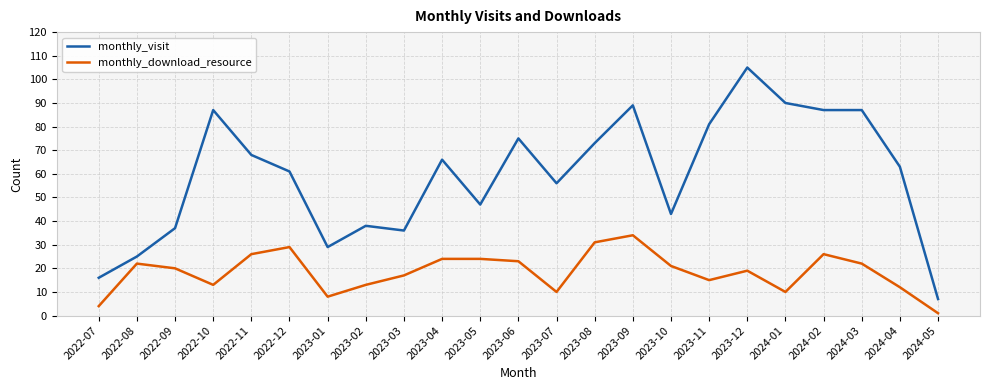

Is the value of monthly_download_resource at 2023-10 greater than the value of monthly_visit at 2023-12?

No